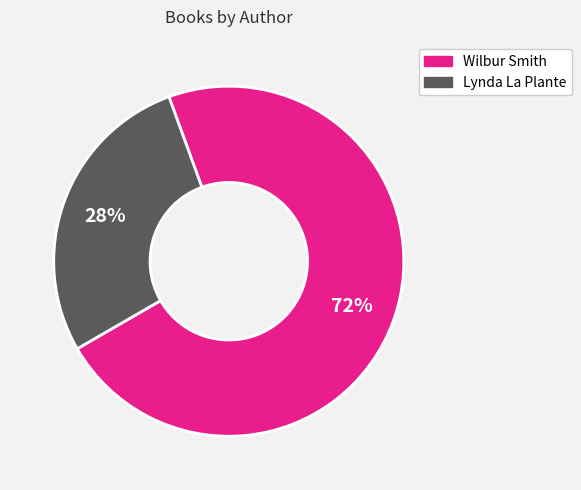

To the nearest percent, what is the average slice percentage?

50%